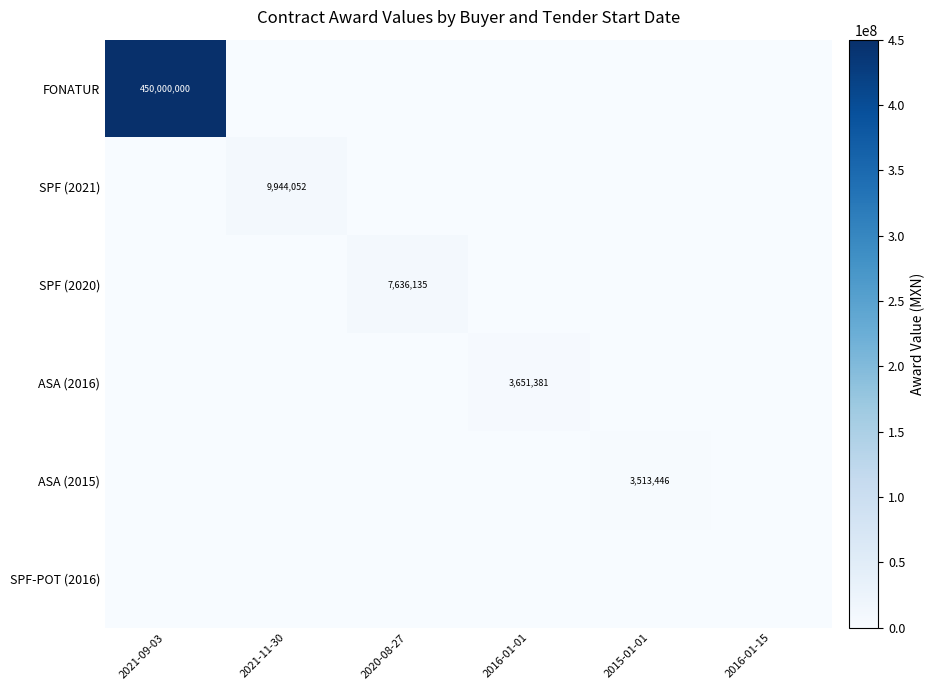

The value of ASA (2016) at 2016-01-01 is 3651381. True or false?

True